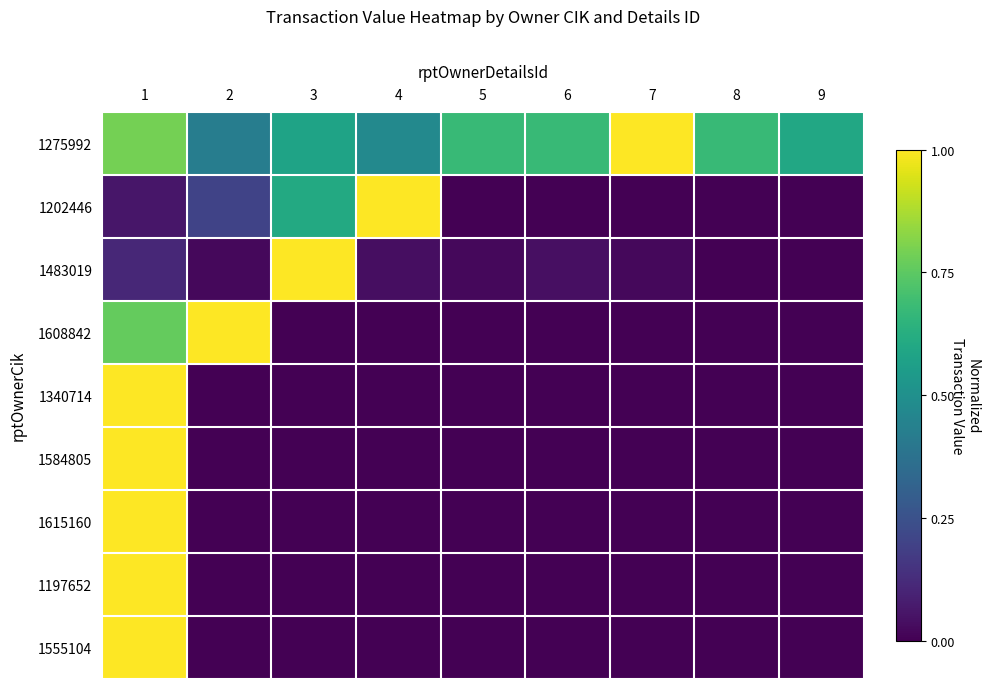

Which label corresponds to the smallest value in the chart?

5